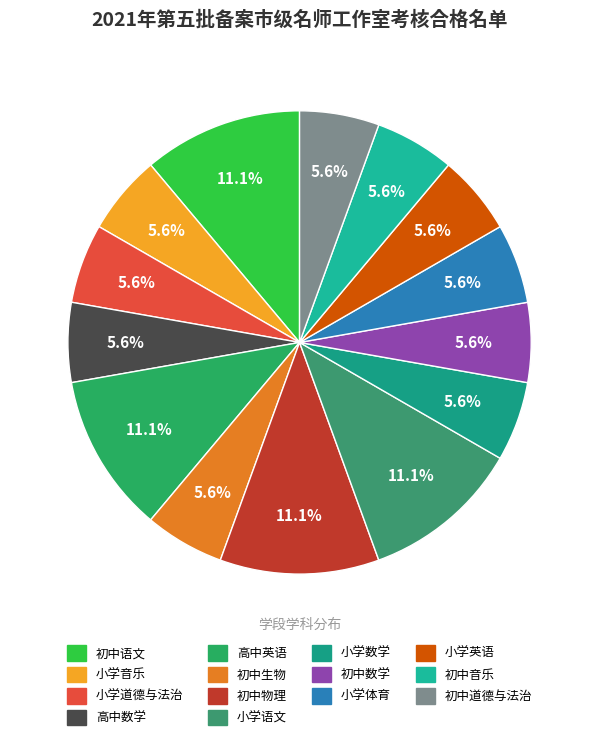

To the nearest percent, what percentage of the pie is 小学数学?

6%